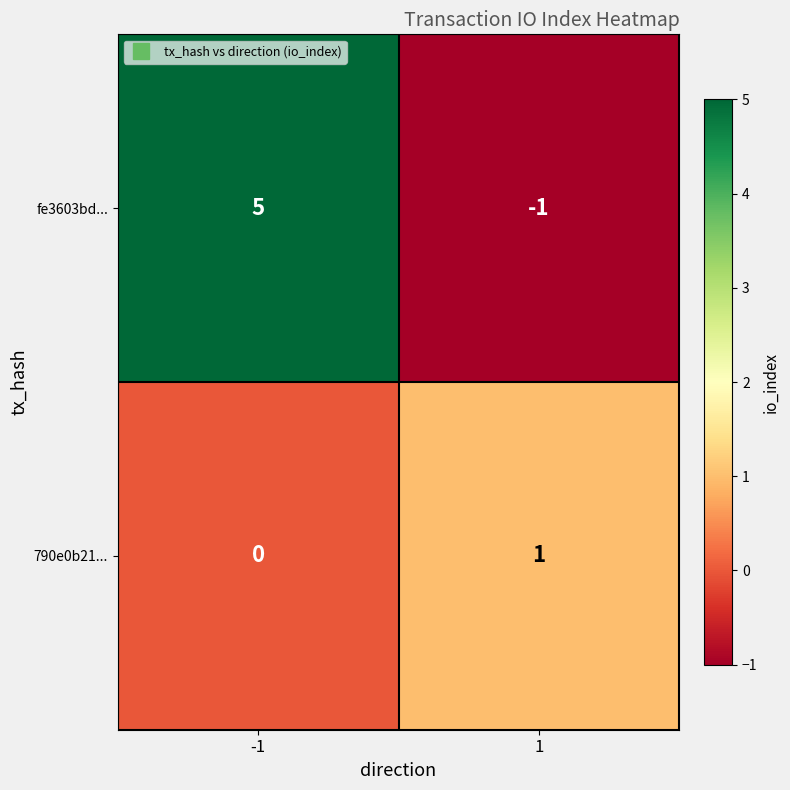

List the series in order of their peak value, highest first.

fe3603bd..., 790e0b21...